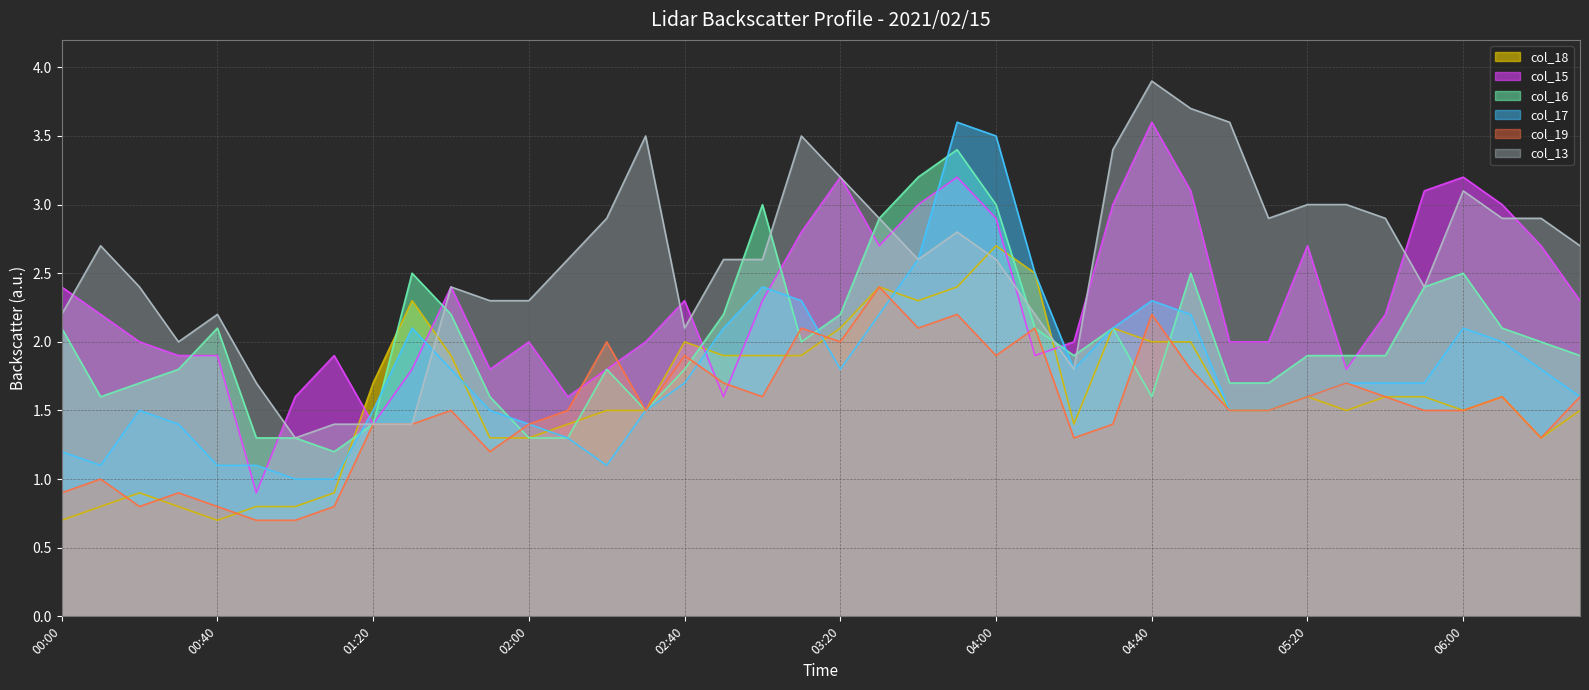

What is the difference between the highest and lowest values at 04:40?

2.3